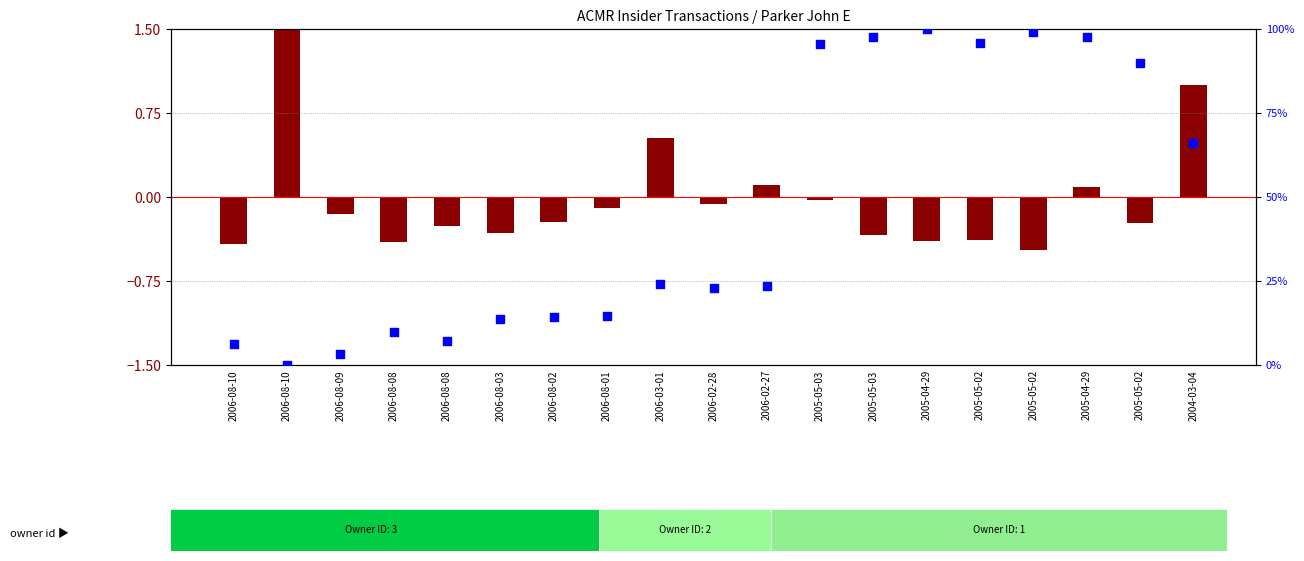

At how many categories does at least one series exceed 76?

7